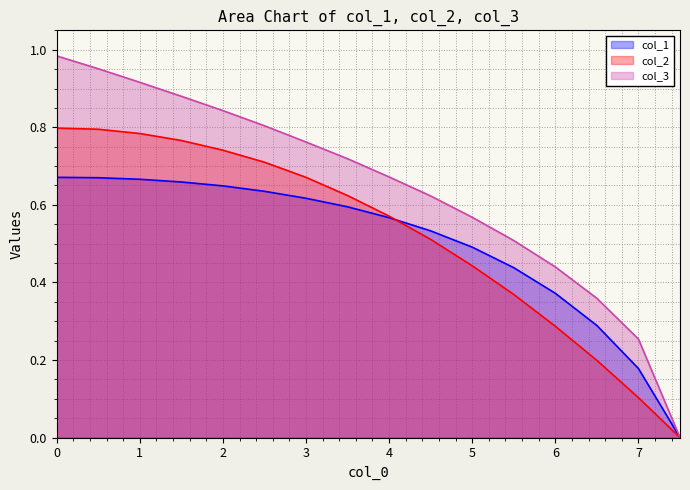

What are all the series names shown in the legend?

col_1, col_2, col_3